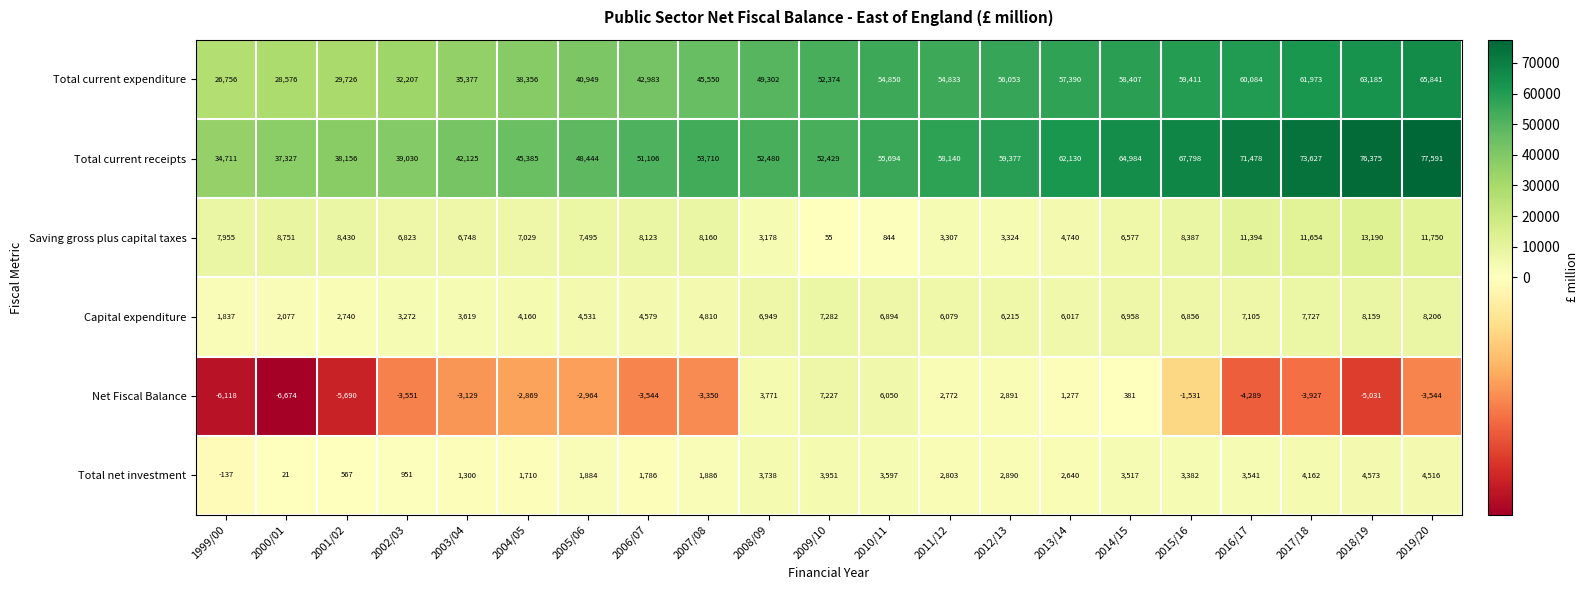

How many series are shown in this chart?

6